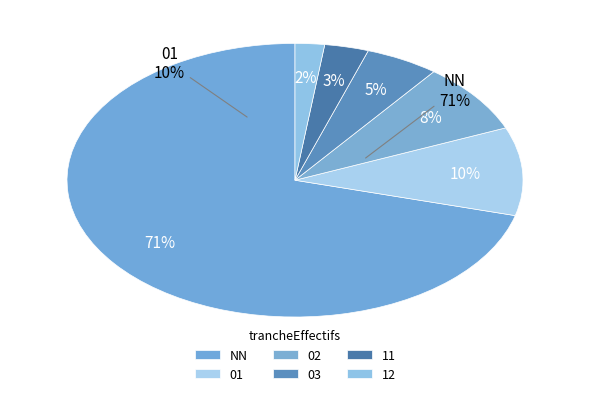

Is the sum of 11 and 12 greater than half?

No